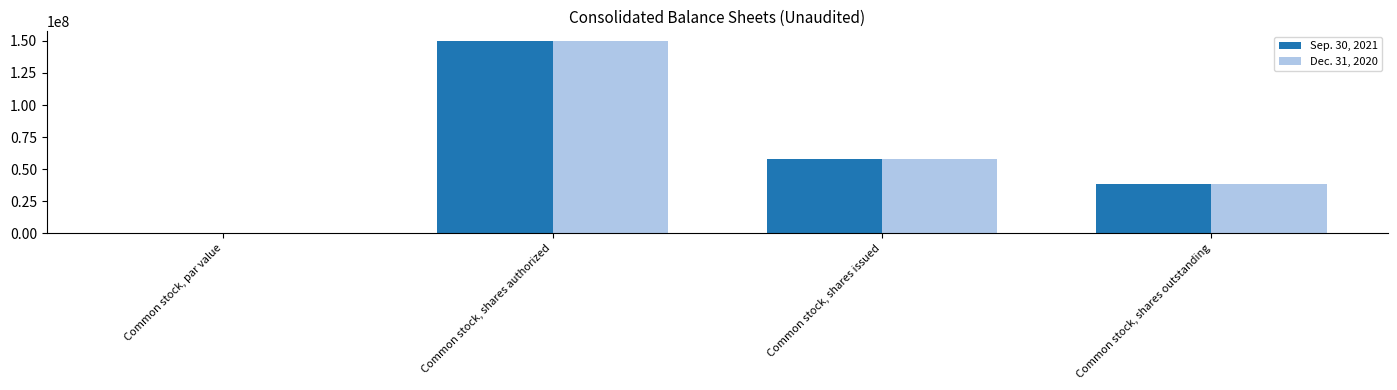

What is the greatest value displayed?

150000000.0